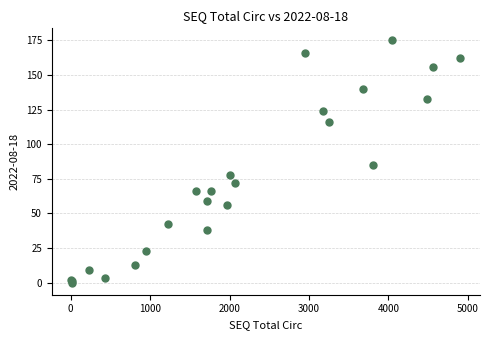

What Y value in the scatter plot is closest to 87?

85